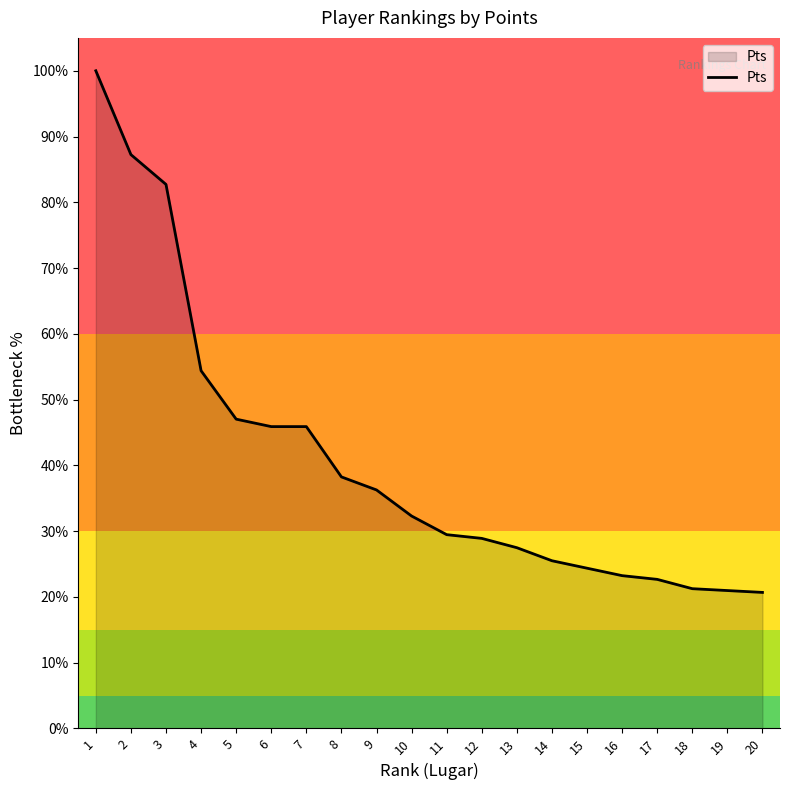

True or false: the data shows 33.9 at 20.

False